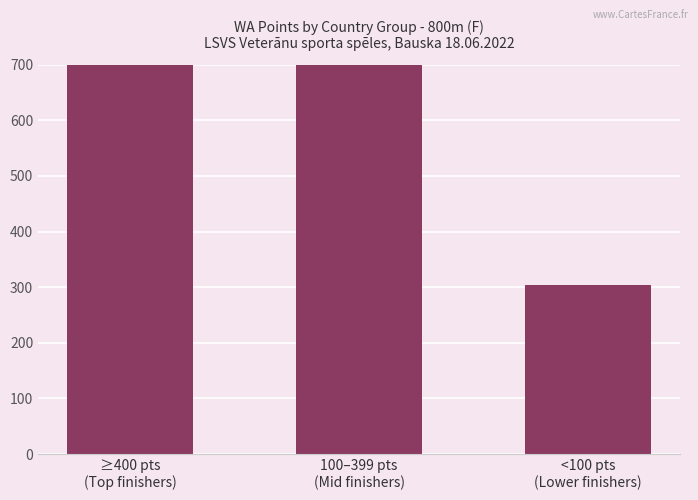

List the labels in order of value, largest first.

≥400 pts
(Top finishers), 100–399 pts
(Mid finishers), <100 pts
(Lower finishers)